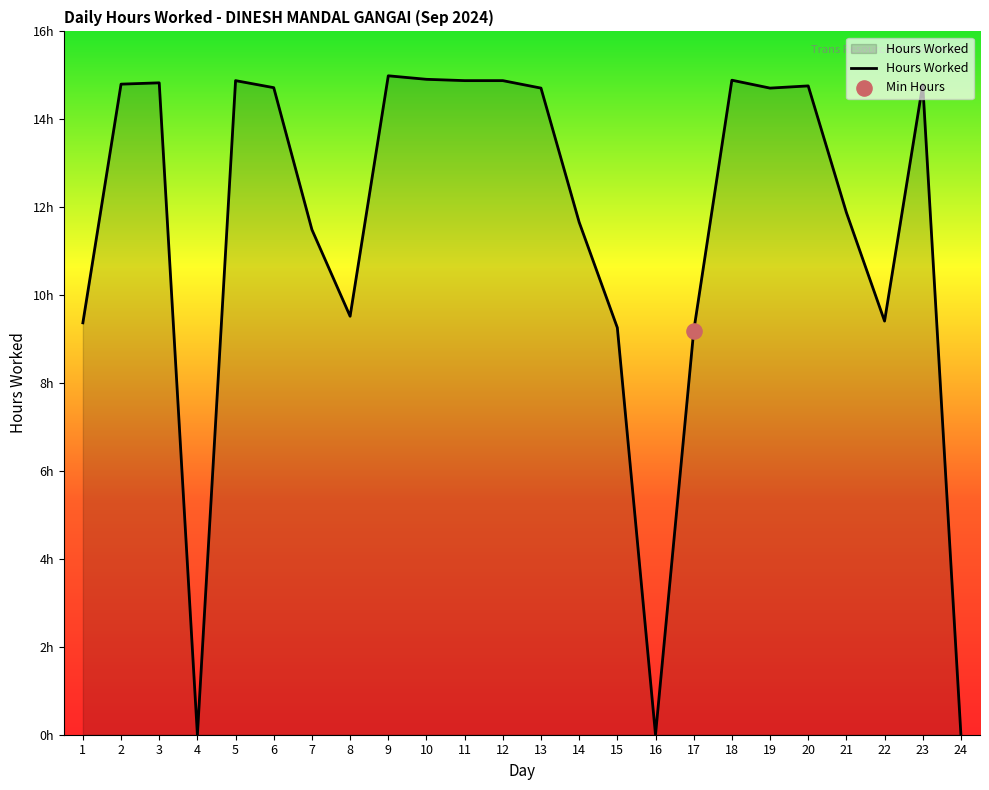

Which has a higher value, 19 or 6?

6